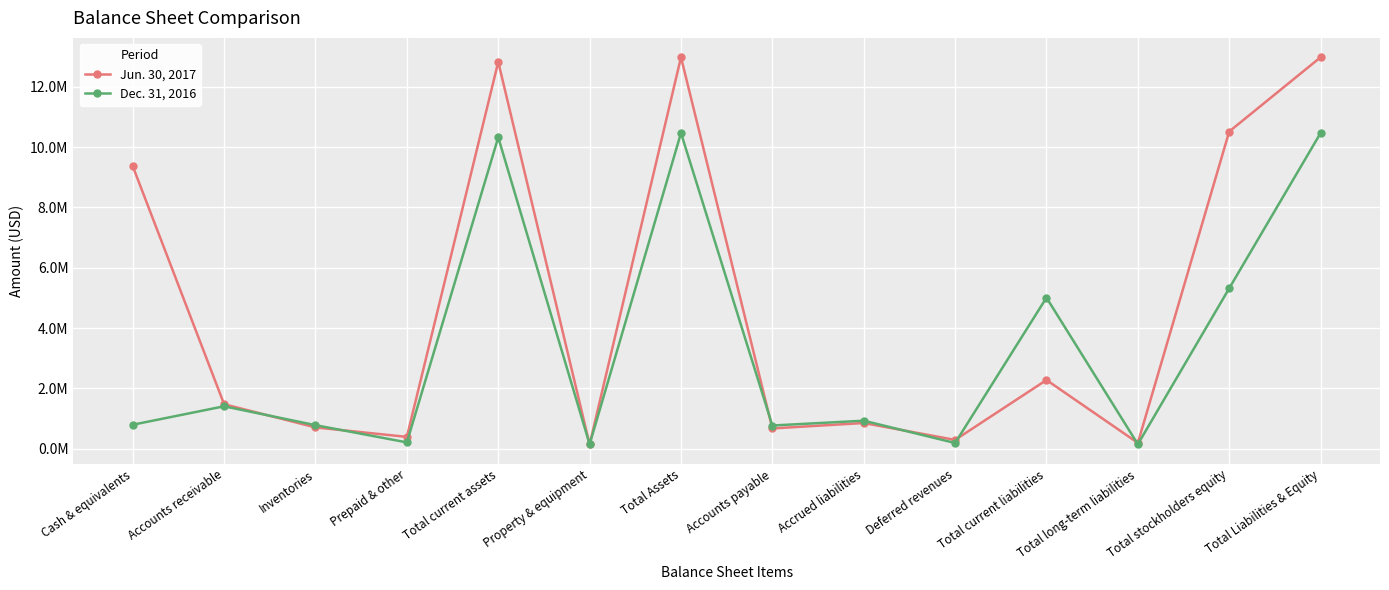

Rank the series by their maximum value, from lowest to highest.

Dec. 31, 2016, Jun. 30, 2017